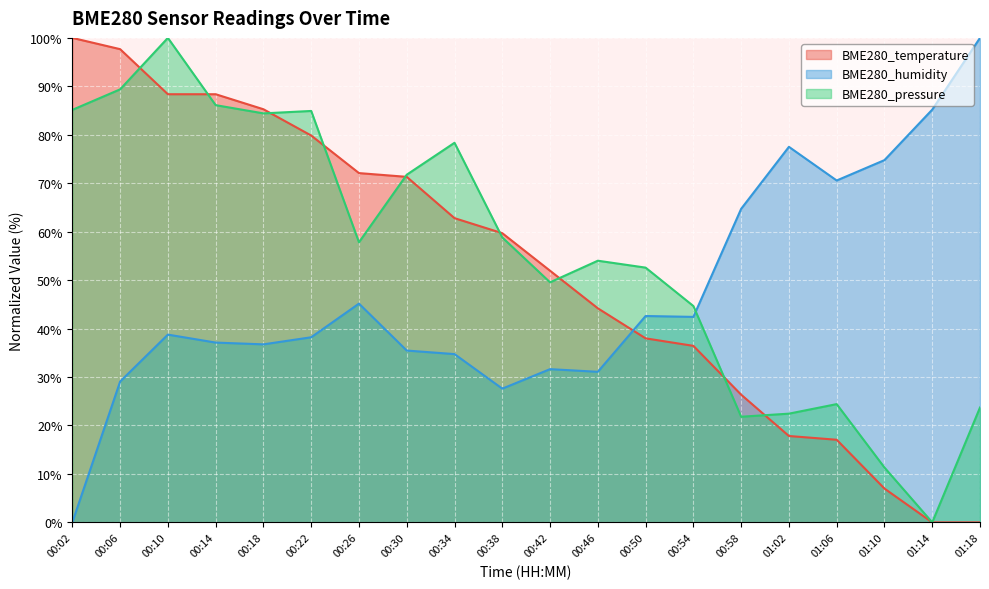

Where is BME280_pressure nearest to the value 50?

00:42